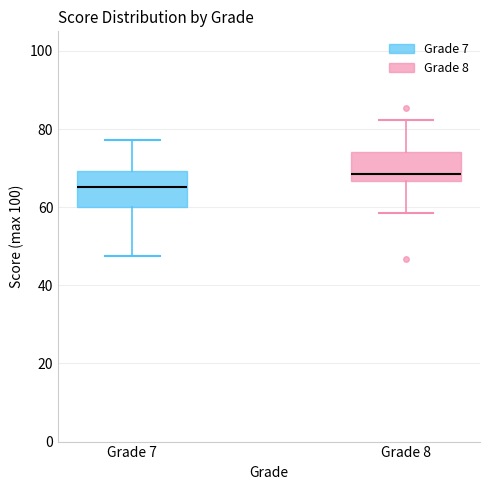

Which box has the highest median line?

Grade 8